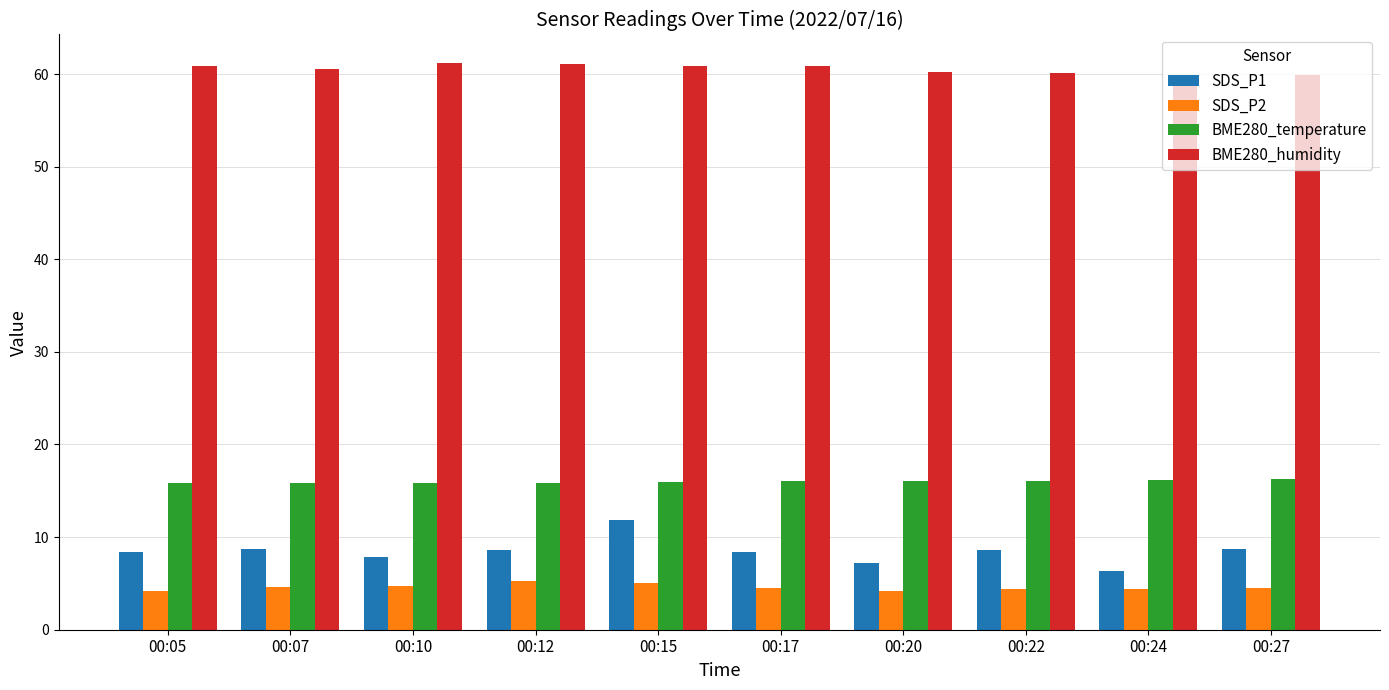

Which series has the widest spread of values?

SDS_P1